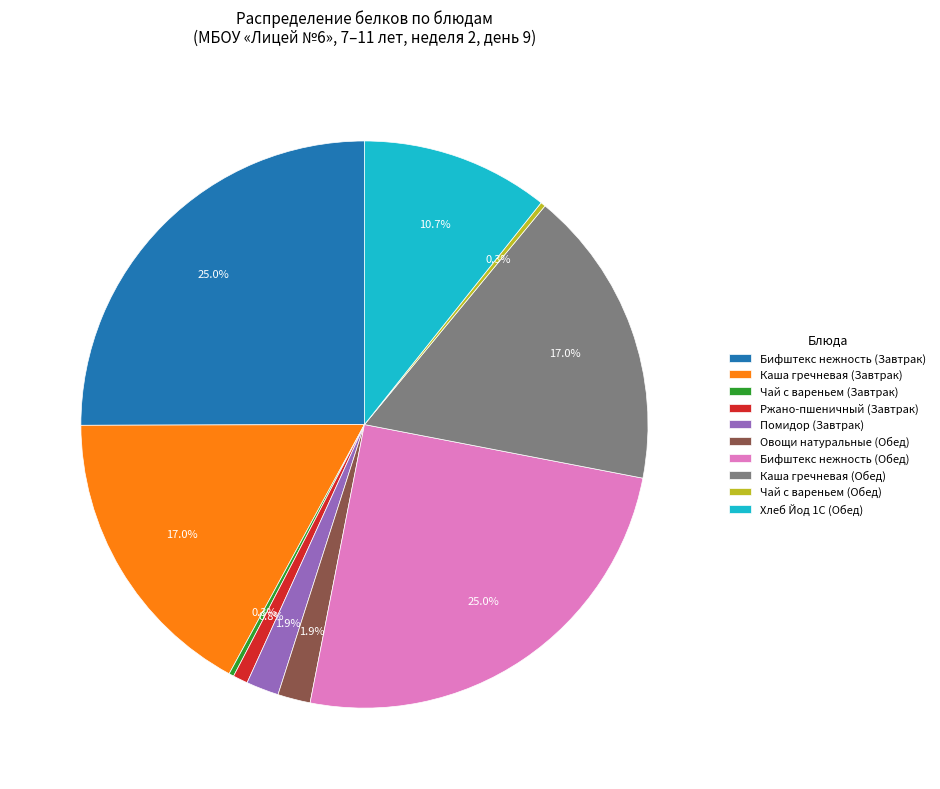

Does any single category account for the majority?

No